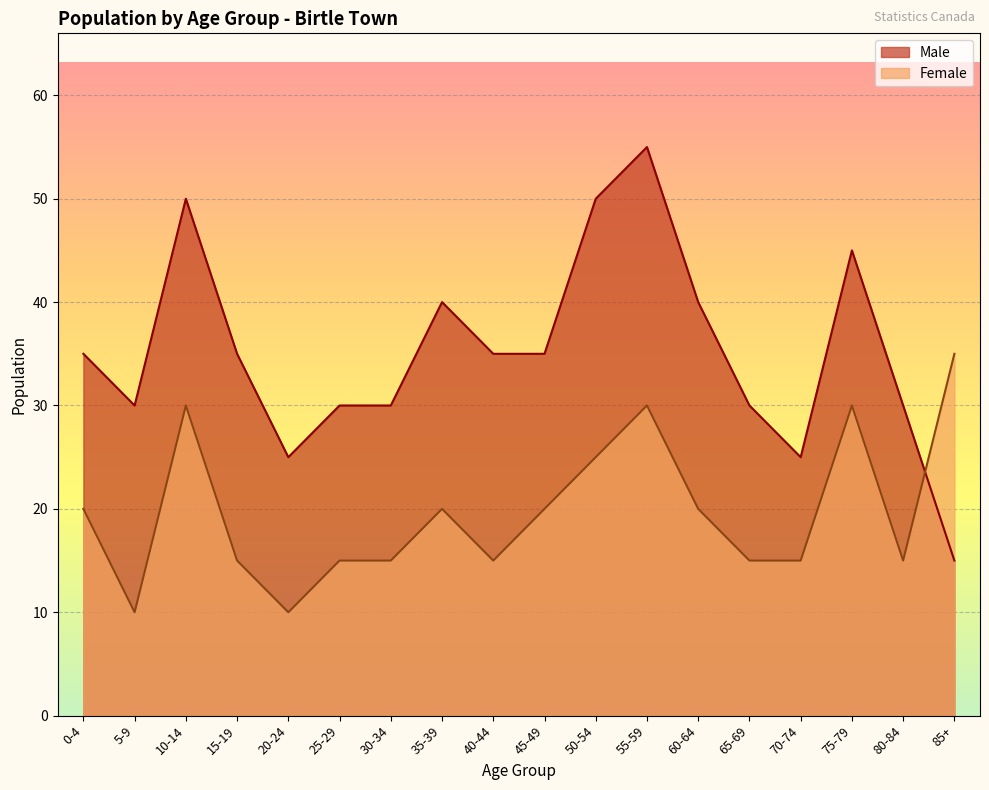

Count the number of categories in the chart.

18